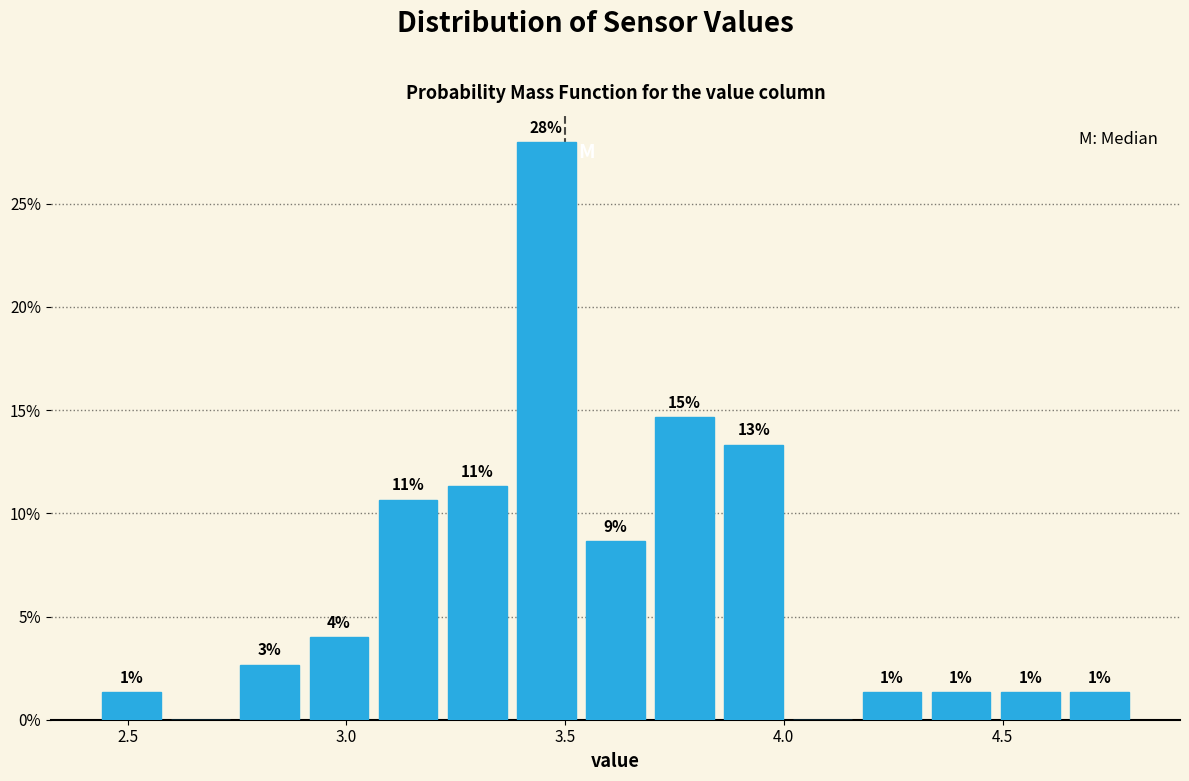

Read against the x-axis, roughly where is the centre of the tallest bar?

3.45